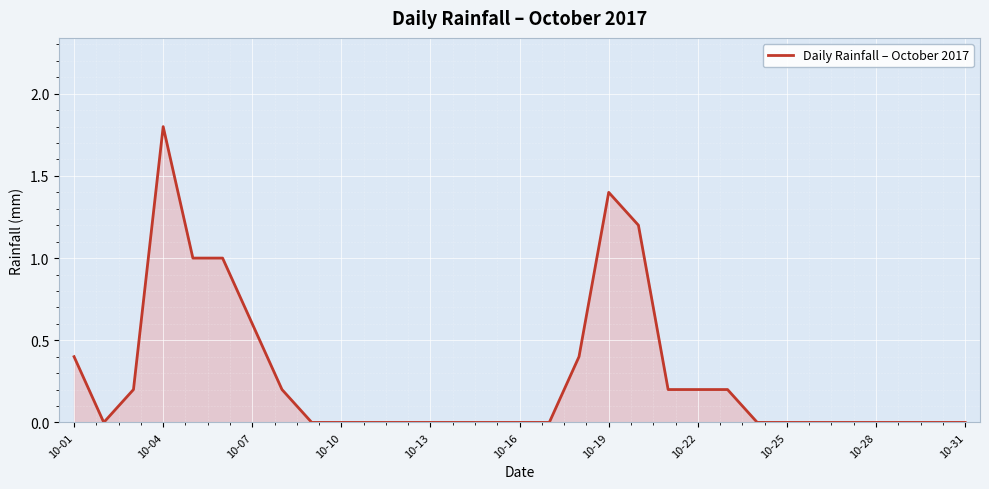

What is the greatest value displayed?

1.8